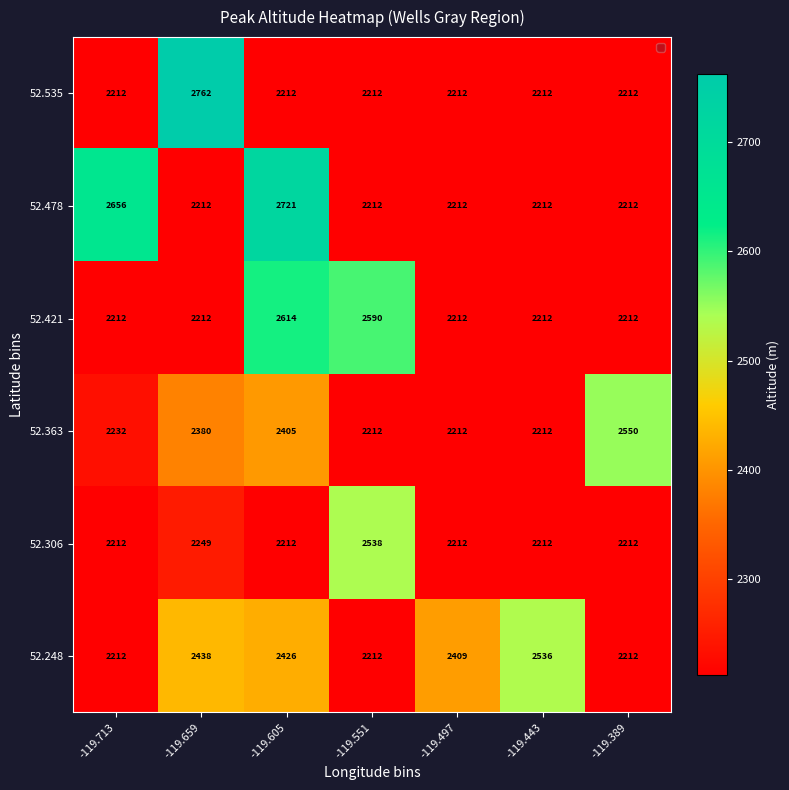

What is the difference between the maximum and second lowest values in the 52.248 series?

324